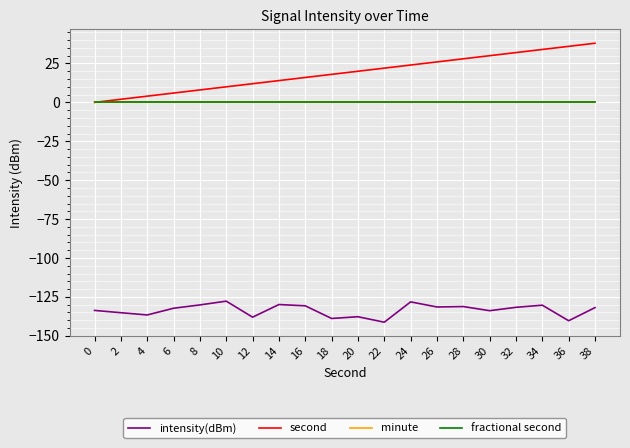

Does the chart display data point markers on the line(s)?

No